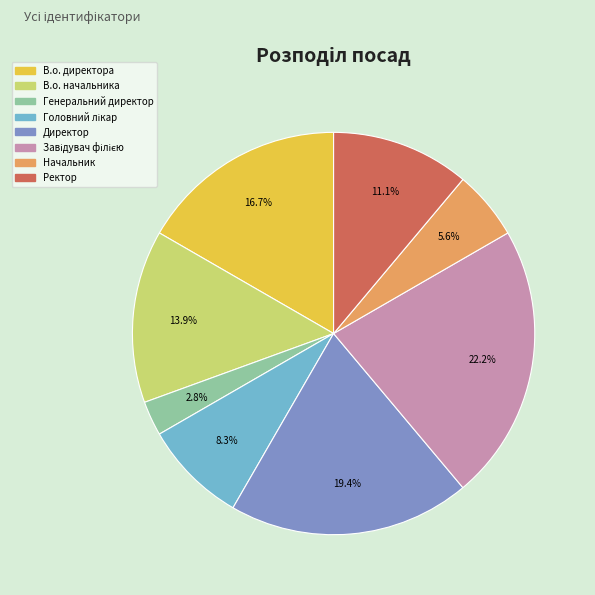

Which category has the smallest portion of the pie?

Генеральний директор